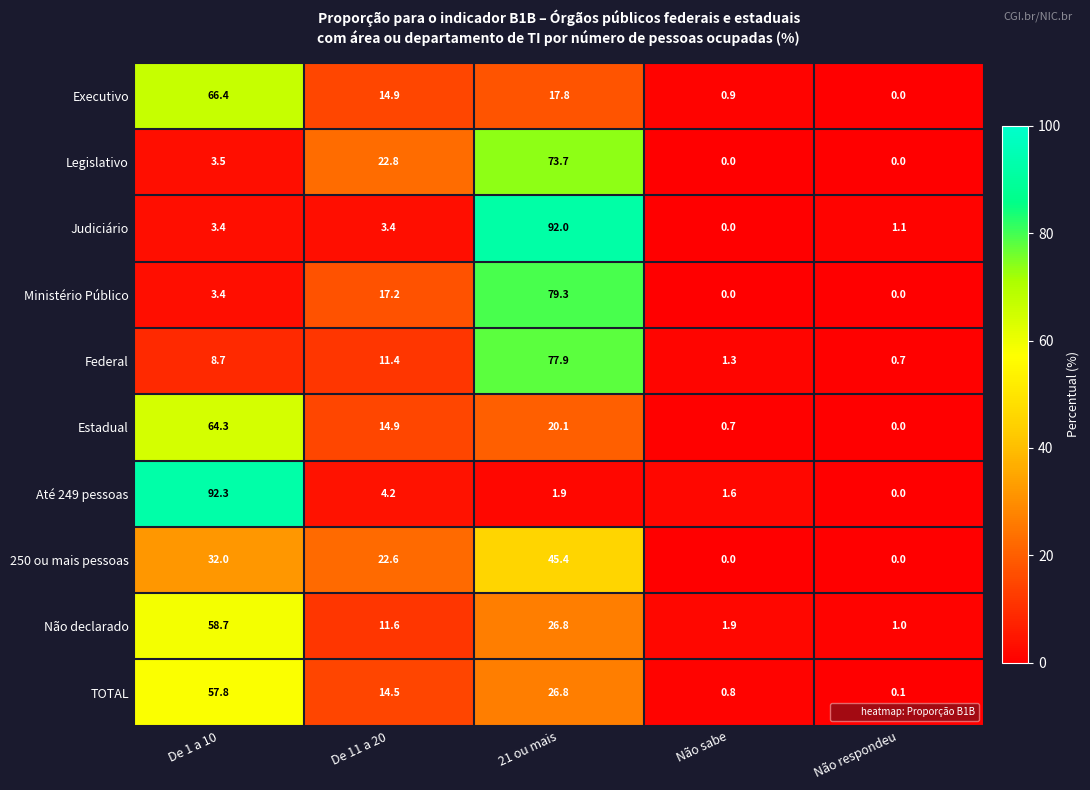

At which label is 250 ou mais pessoas closest to 22?

De 11 a 20